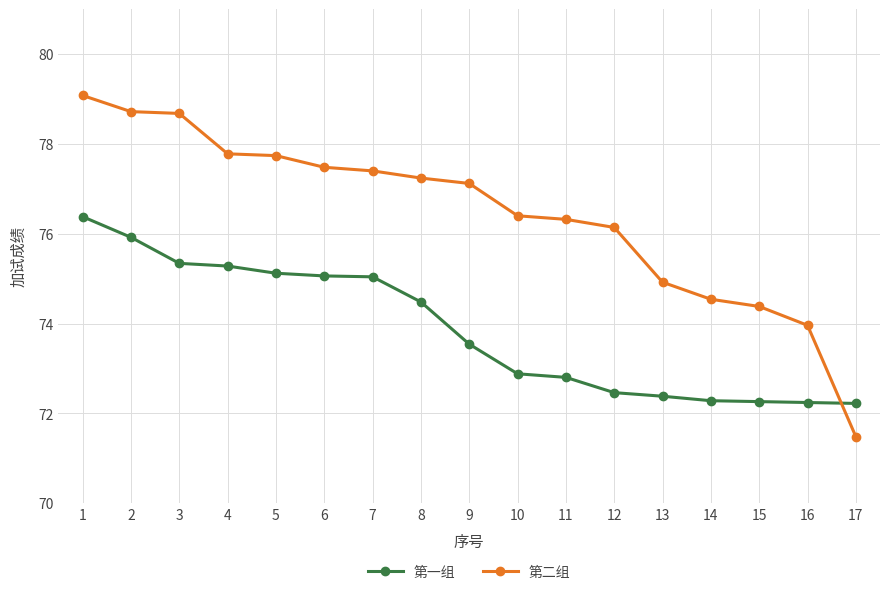

List the series in order of their peak value, highest first.

第二组, 第一组